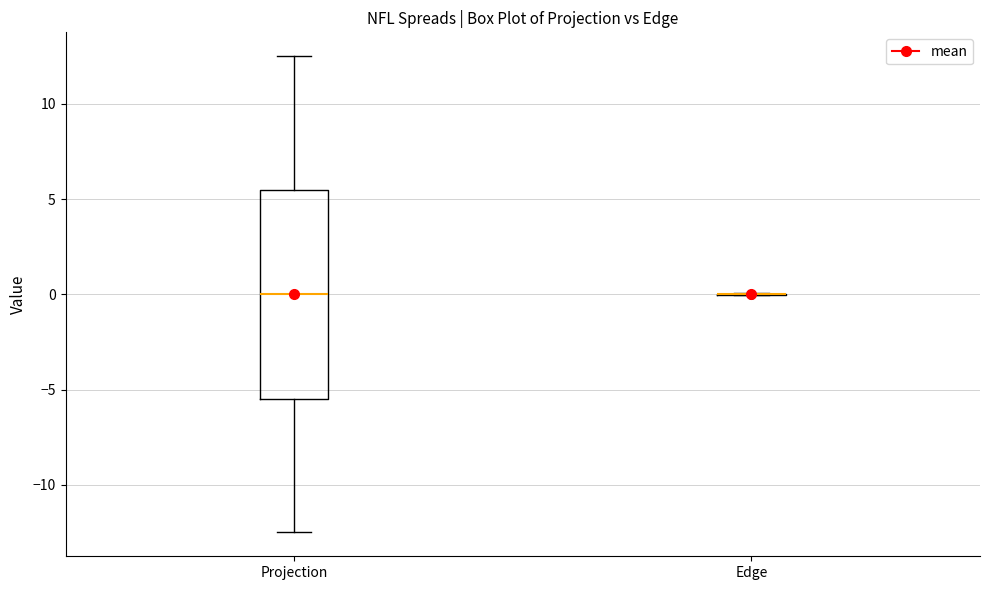

Reading left to right, read every box against the y-axis: the position of its median line, the range the box covers, and the ends of its whiskers. The values are not printed on the chart, so give them approximately, as read against the axis.

Projection: median 0.0, box -5.5 to 5.5, whiskers -12.5 to 12.5
Edge: box collapsed to a line at 0.0, whiskers 0.0 to 0.0